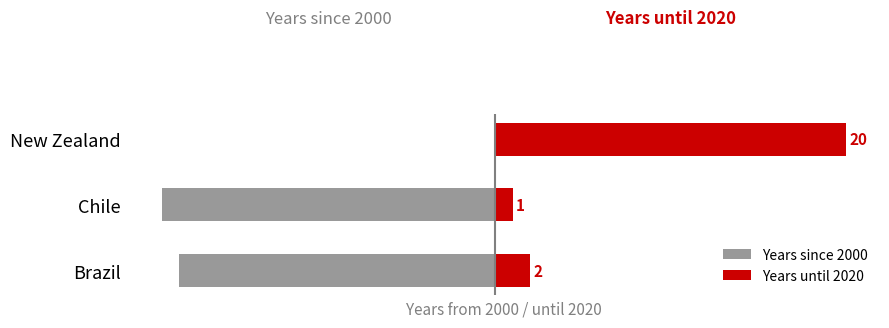

What is the value of the Years until 2020 bar at the 2nd from the left?

1